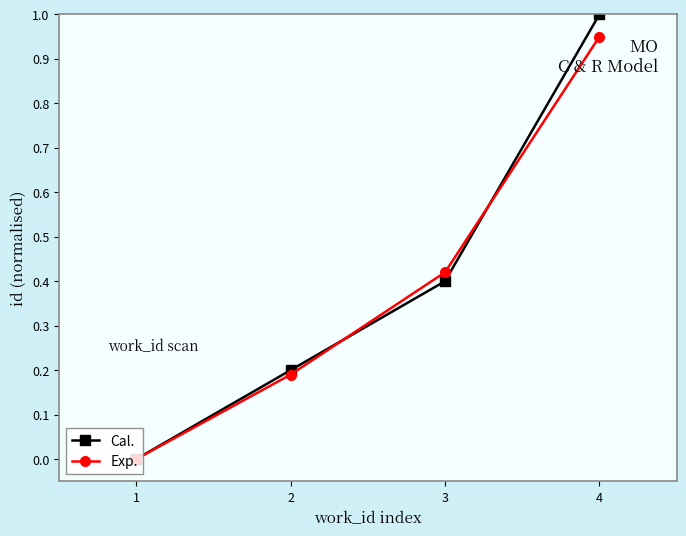

What is the sum of all Exp. values?

1.6